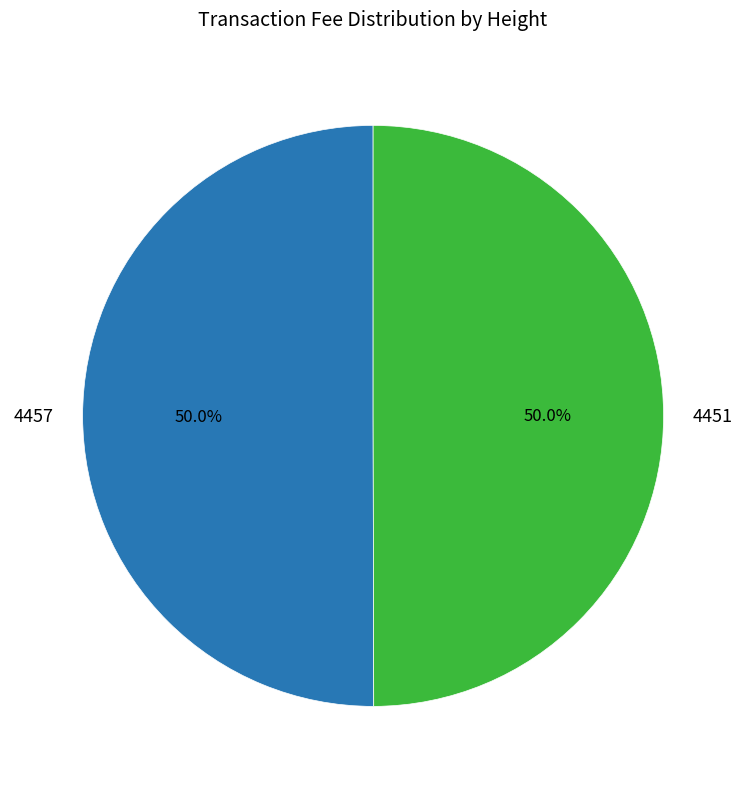

Count the number of slices in the pie.

2